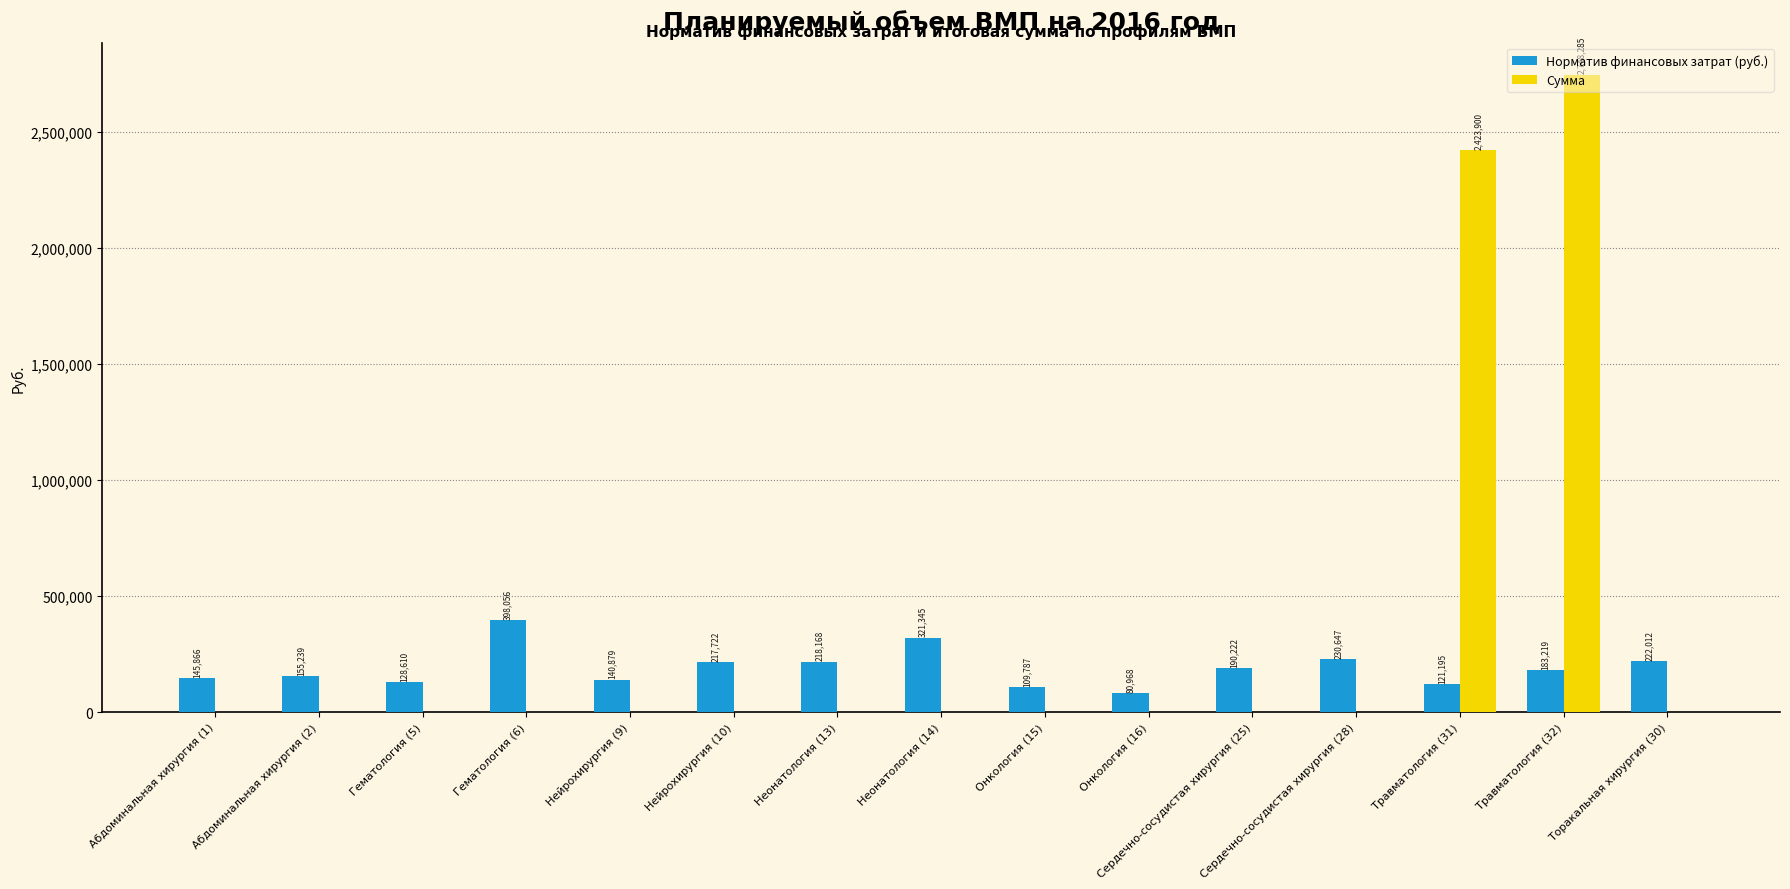

Which series has the widest spread of values?

Сумма